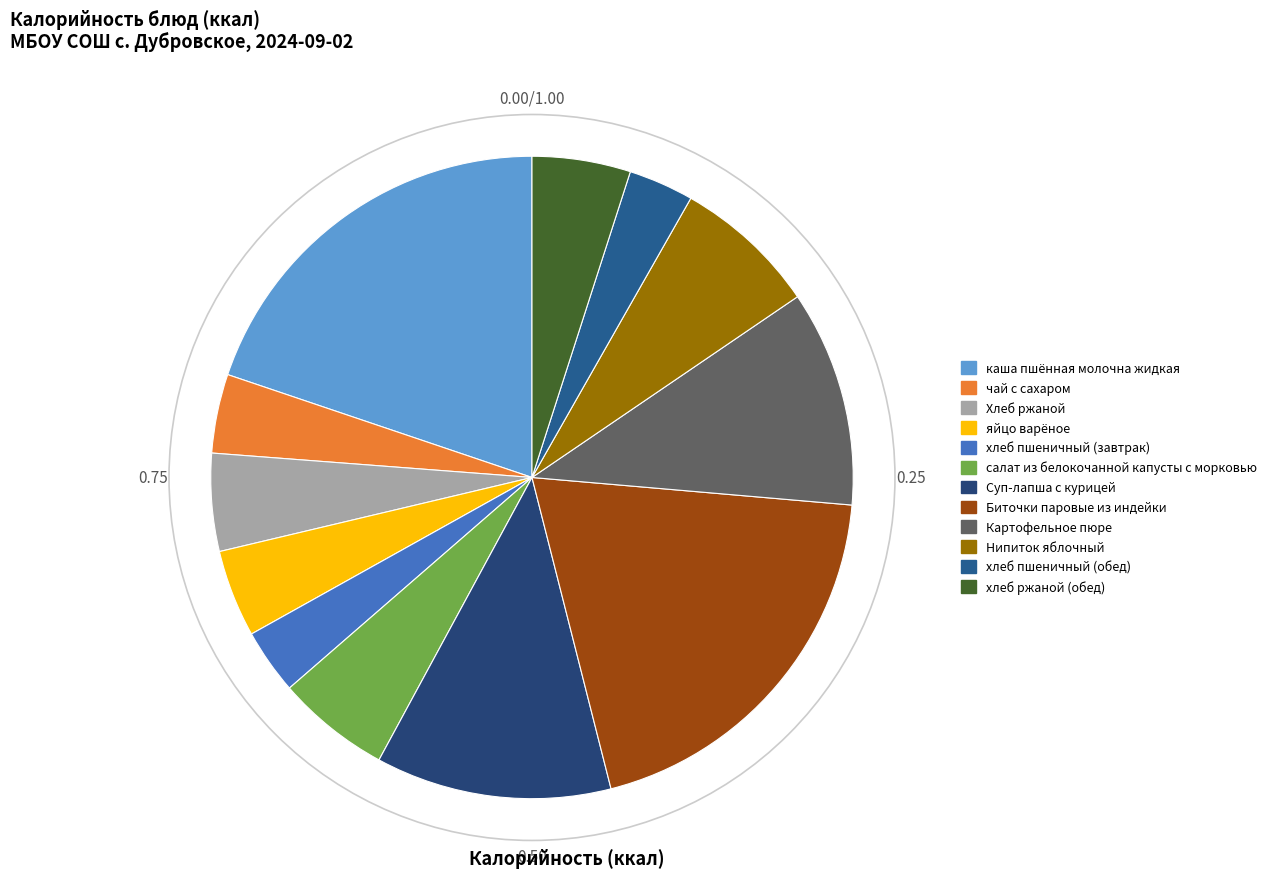

Does хлеб пшеничный (завтрак) account for over 50% of the chart?

No